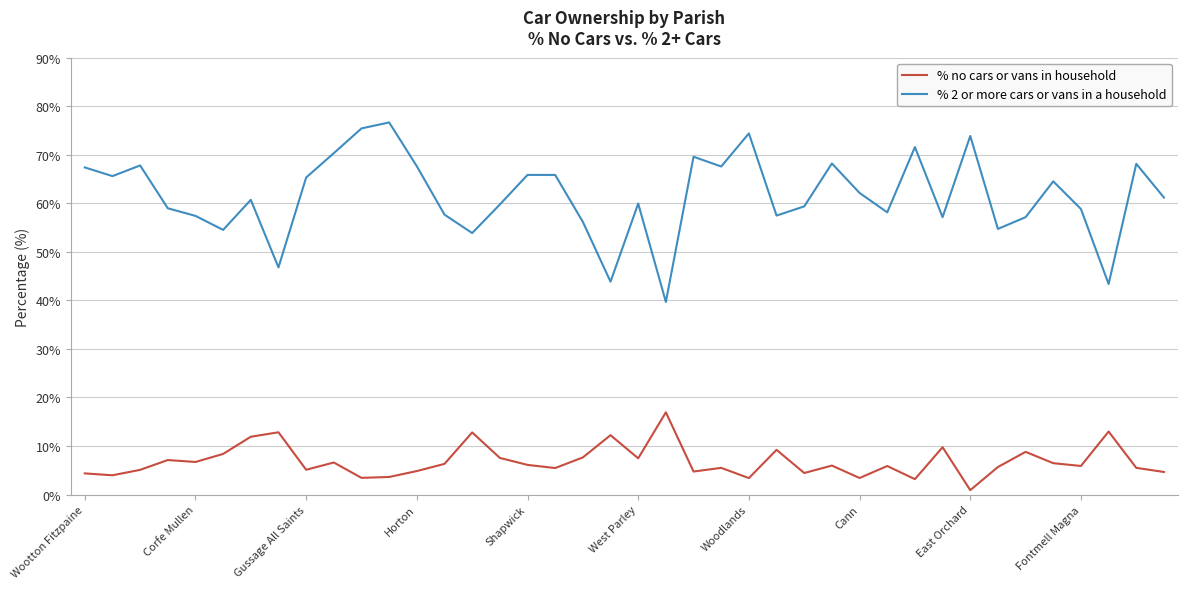

Rank the series by their average value, from lowest to highest.

% no cars or vans in household, % 2 or more cars or vans in a household